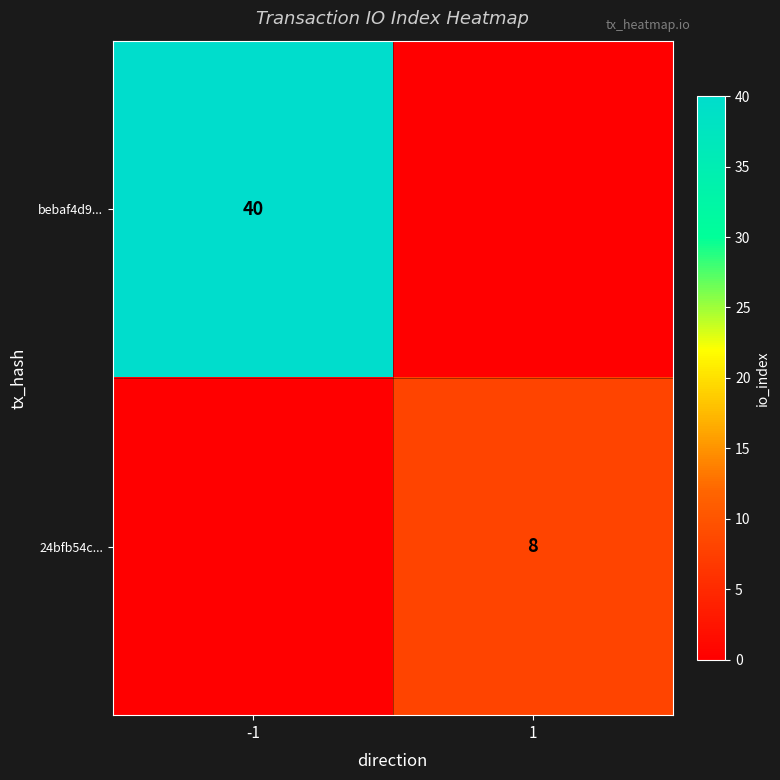

Is it true that bebaf4d9... equals 26 at -1?

False